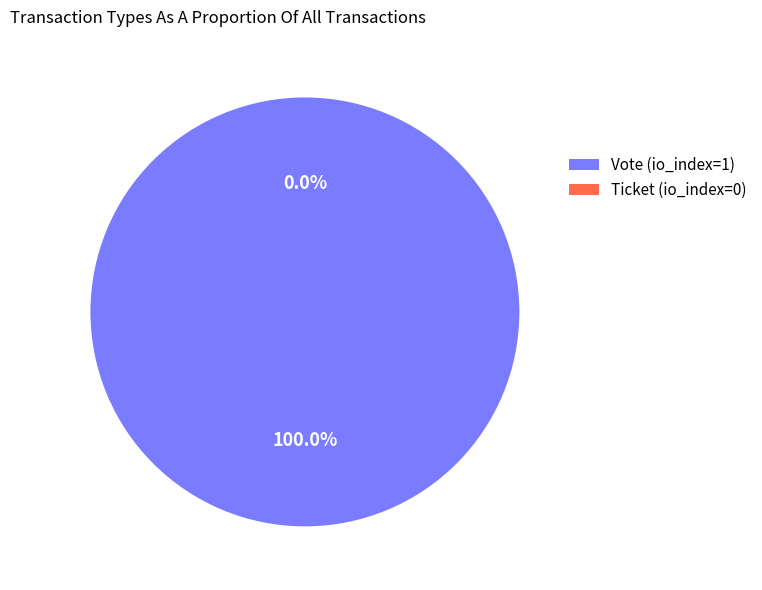

Combined, what portion of the pie is Ticket and Vote?

100.0%